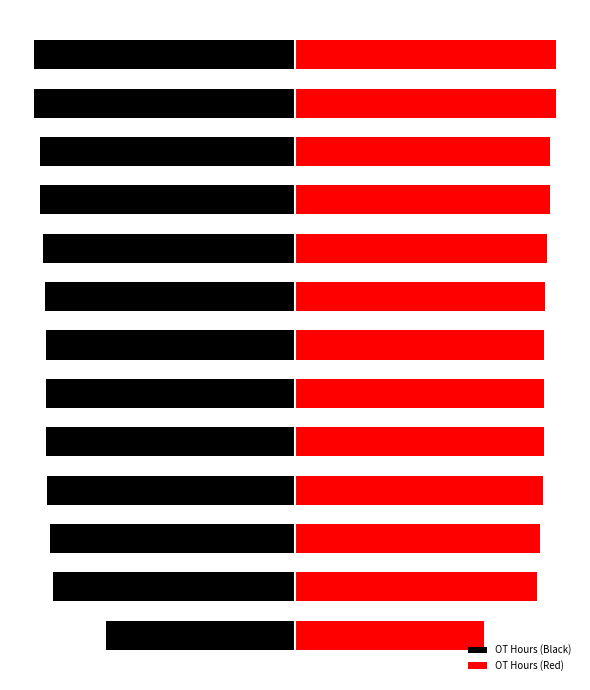

Are the bars horizontal?

Yes